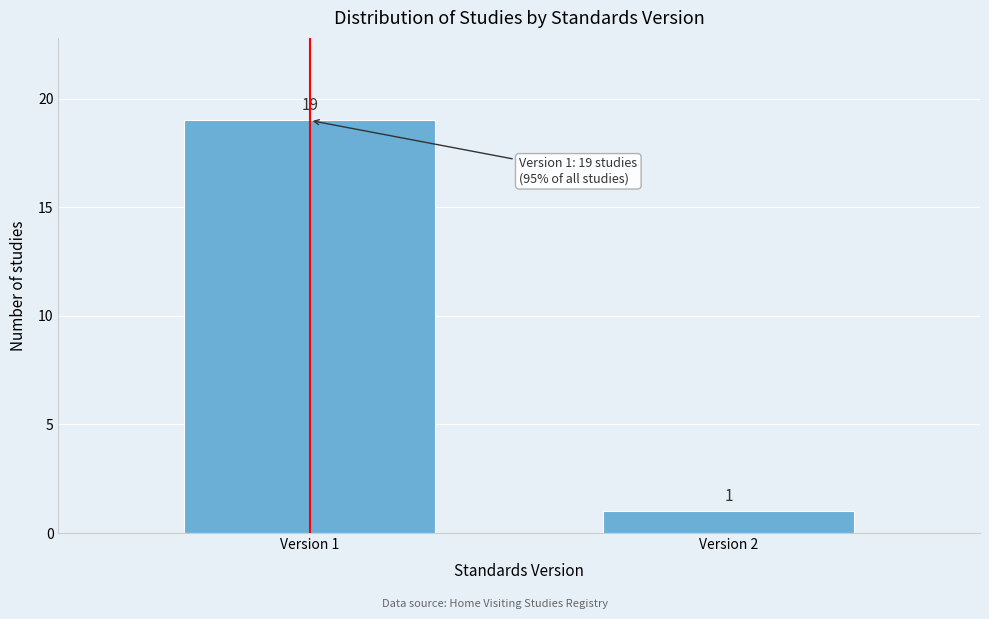

Reading left to right, extract all data points from this chart.

19	1